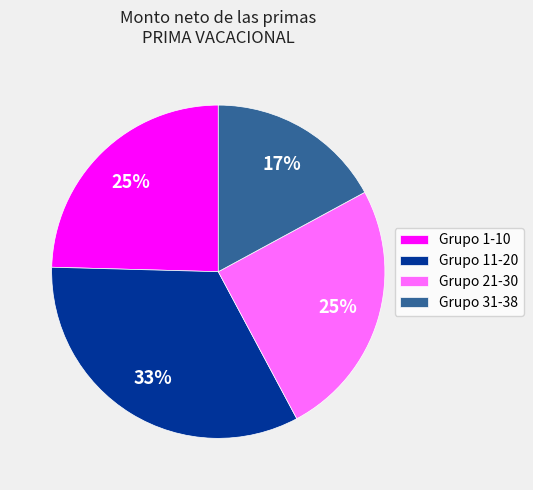

How many slices are in this pie chart?

4